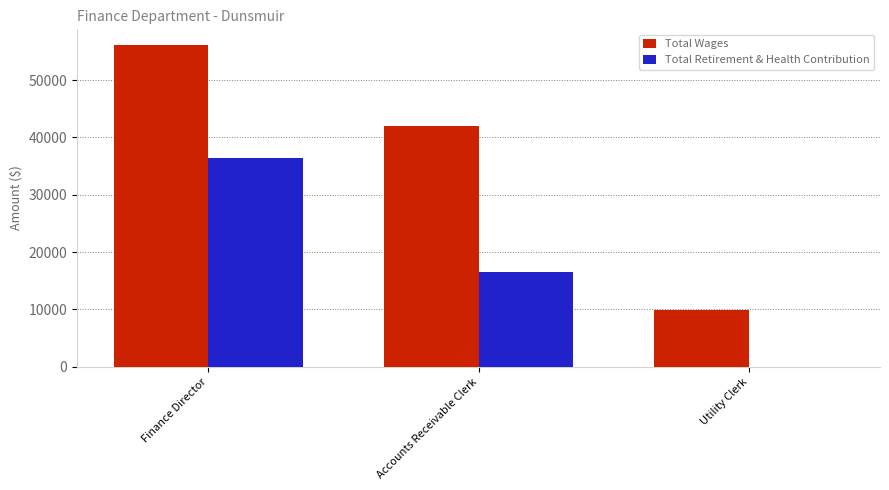

True or false: Total Wages has a value of 86210 at Finance Director.

False